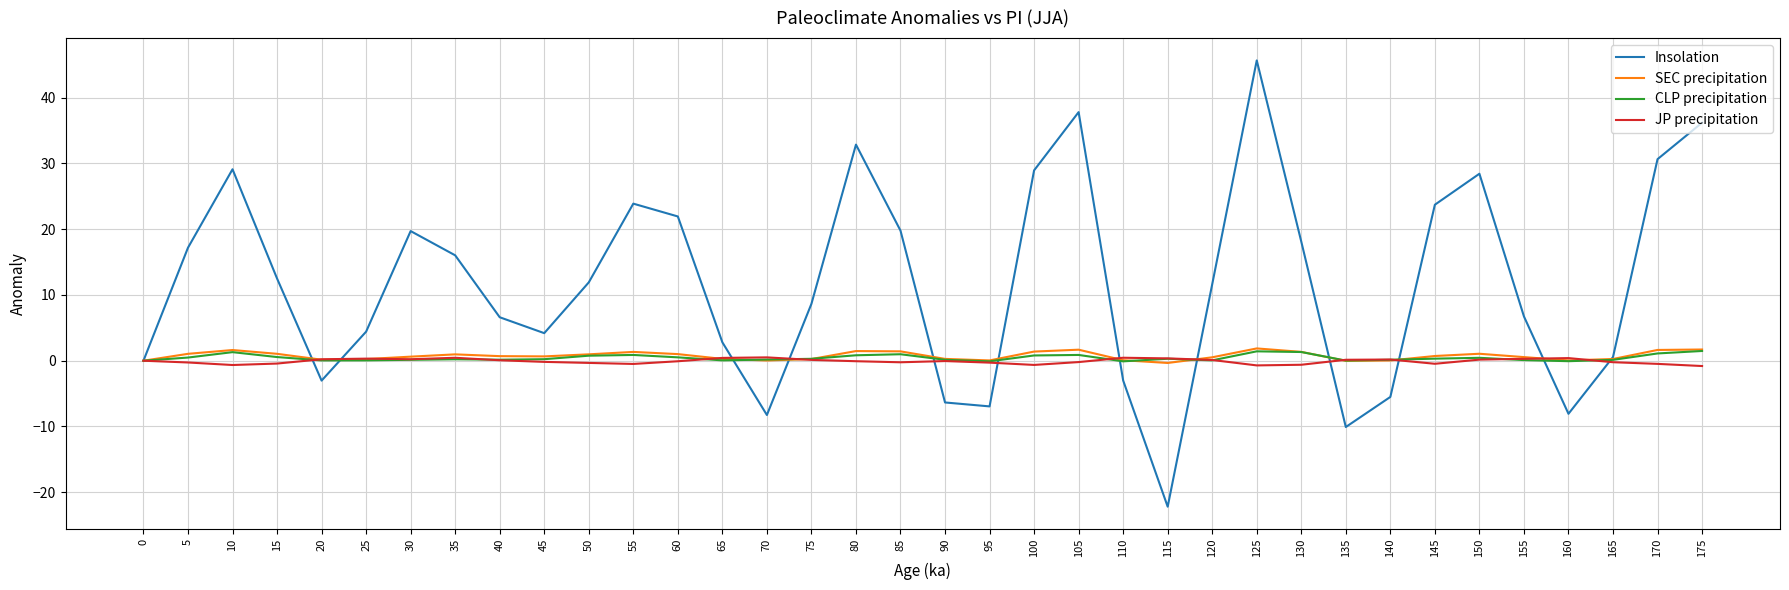

The value of Insolation at 135 is -16.0. True or false?

False